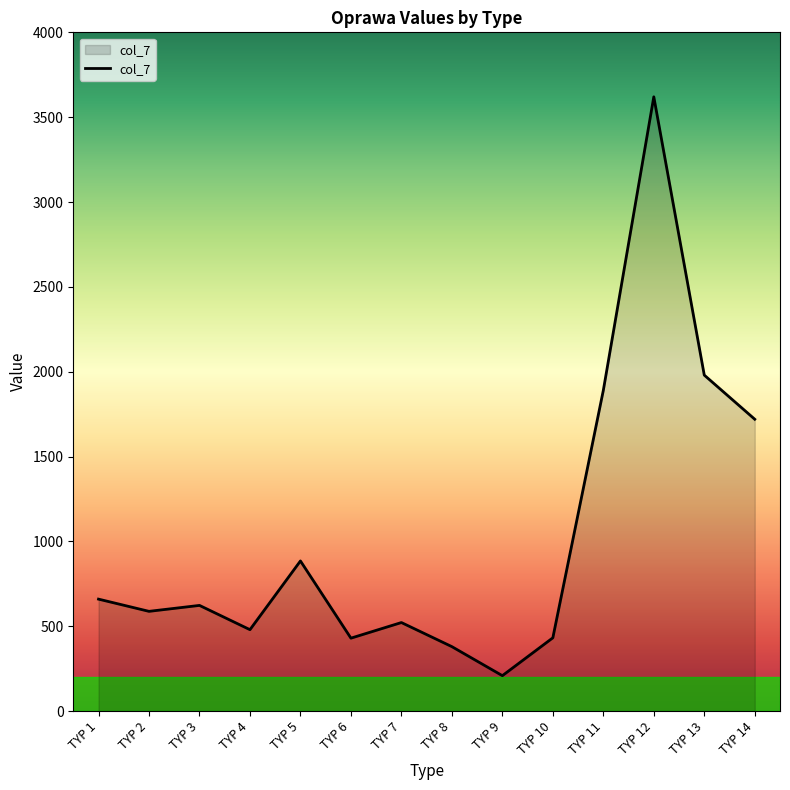

Approximately how many times larger is the value at TYP 4 compared to TYP 14?

0.3